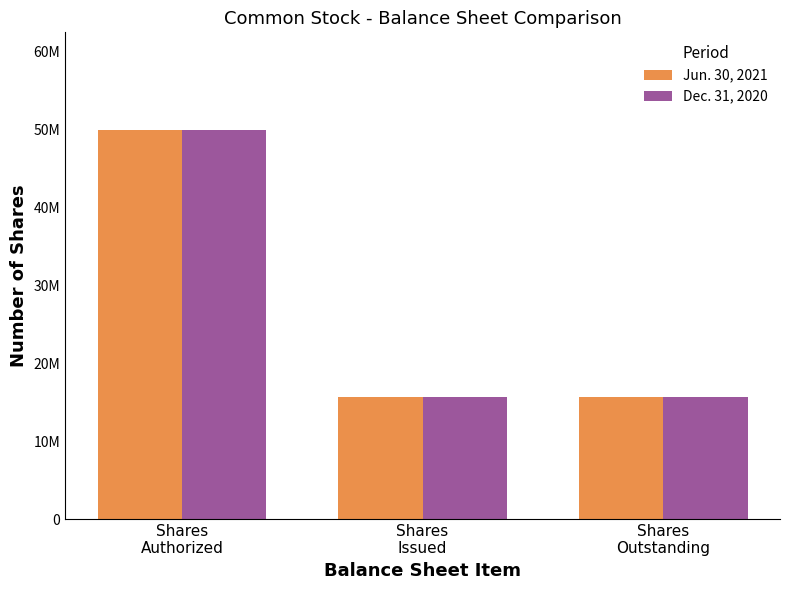

What is the sum of all Jun. 30, 2021 values?

81318966